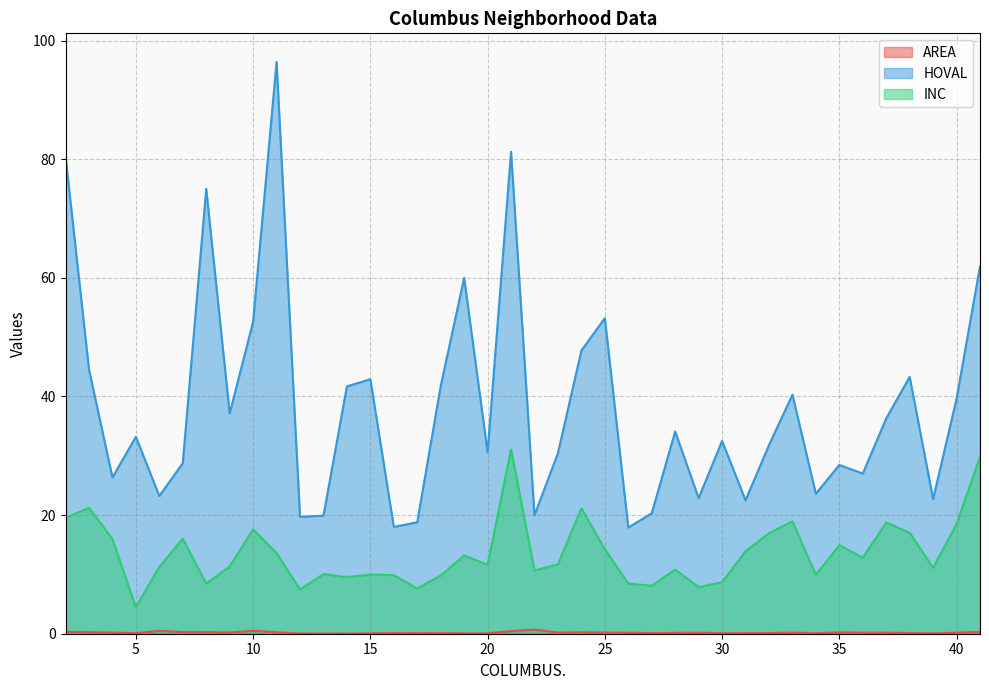

The value of INC at 31 is 7.9. True or false?

False